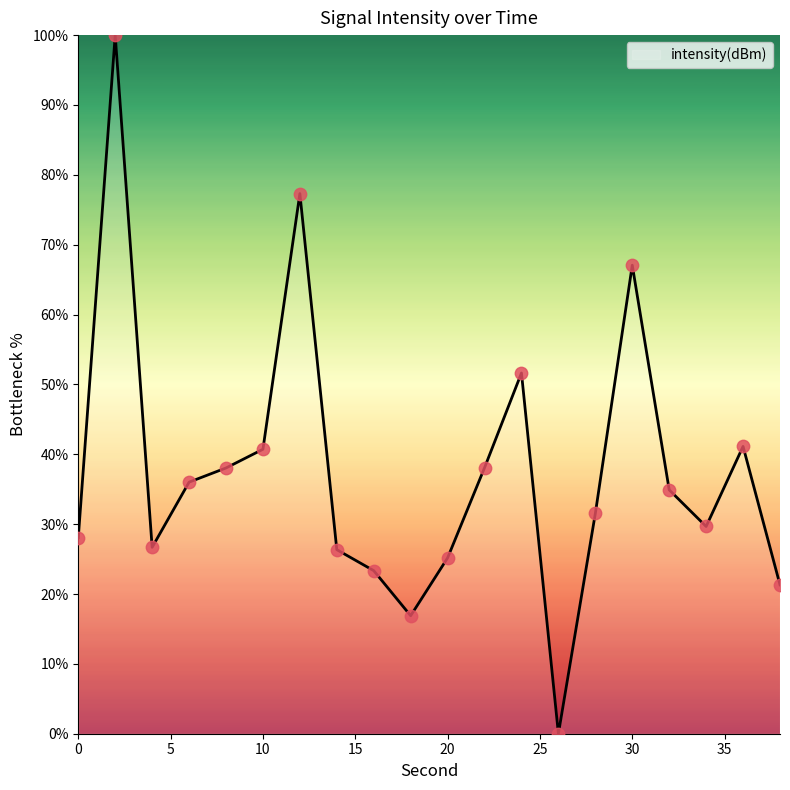

What is the difference between the maximum and minimum values?

100.0